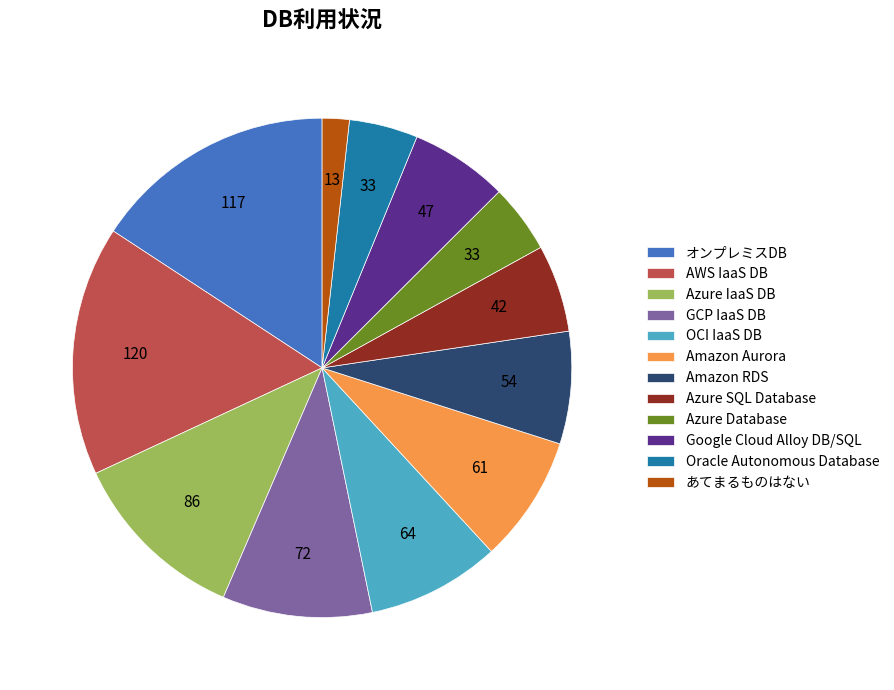

Between OCI IaaS DB and Azure SQL Database, which is larger?

OCI IaaS DB